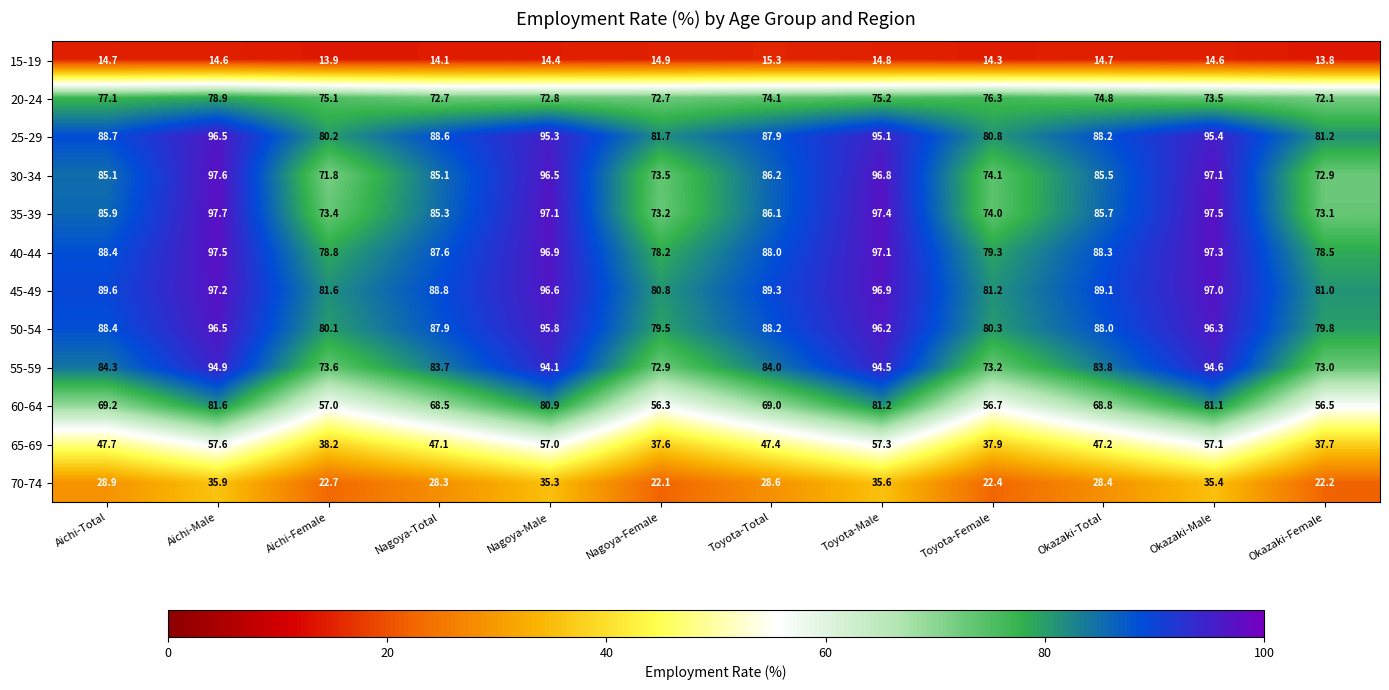

How many categories are shown in the chart?

12